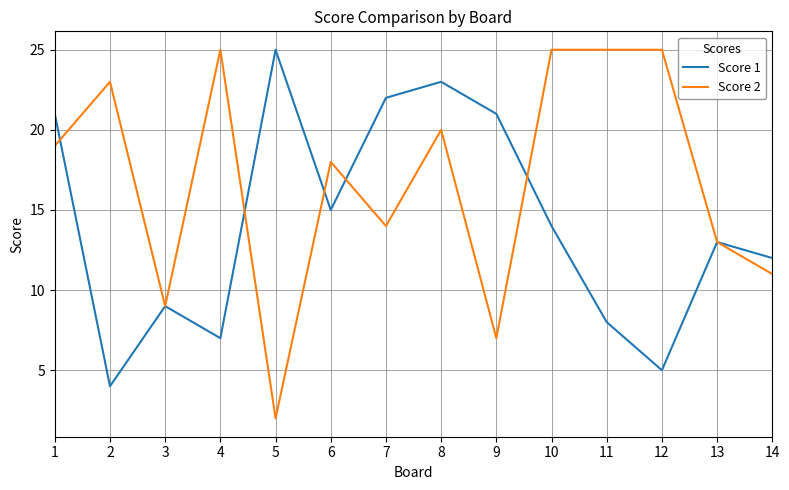

Where is Score 2 nearest to the value 13?

13